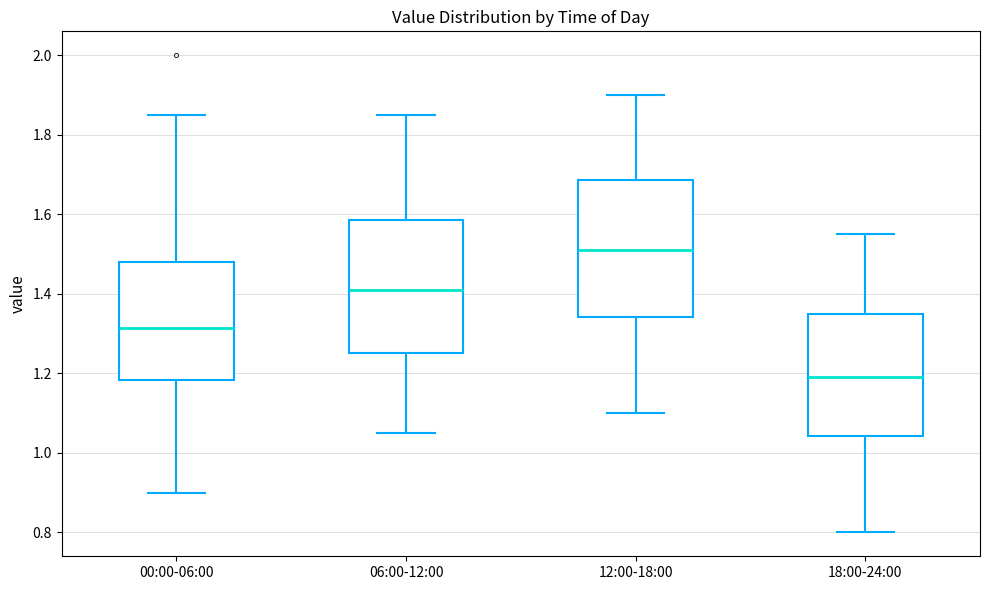

Reading left to right, read every box against the y-axis: the position of its median line, the range the box covers, and the ends of its whiskers. The values are not printed on the chart, so give them approximately, as read against the axis.

00:00-06:00: median 1.32, box 1.18 to 1.48, whiskers 0.90 to 1.86
06:00-12:00: median 1.42, box 1.26 to 1.58, whiskers 1.06 to 1.86
12:00-18:00: median 1.52, box 1.34 to 1.68, whiskers 1.10 to 1.90
18:00-24:00: median 1.20, box 1.04 to 1.36, whiskers 0.80 to 1.56